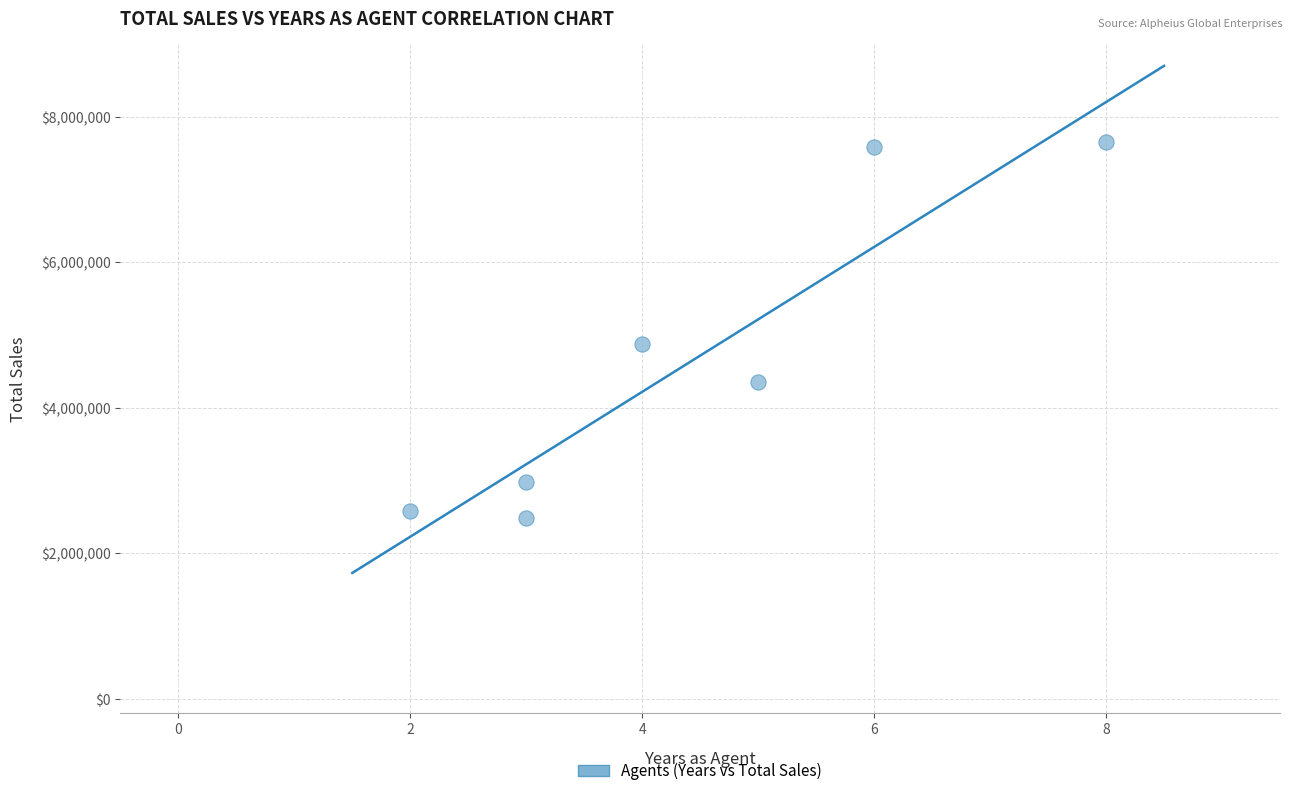

What is the range of X values (max minus min)?

6